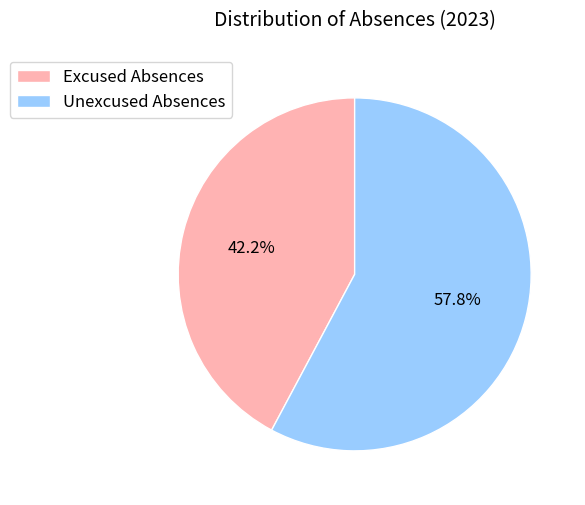

Rank the categories by value from lowest to highest.

Excused Absences, Unexcused Absences